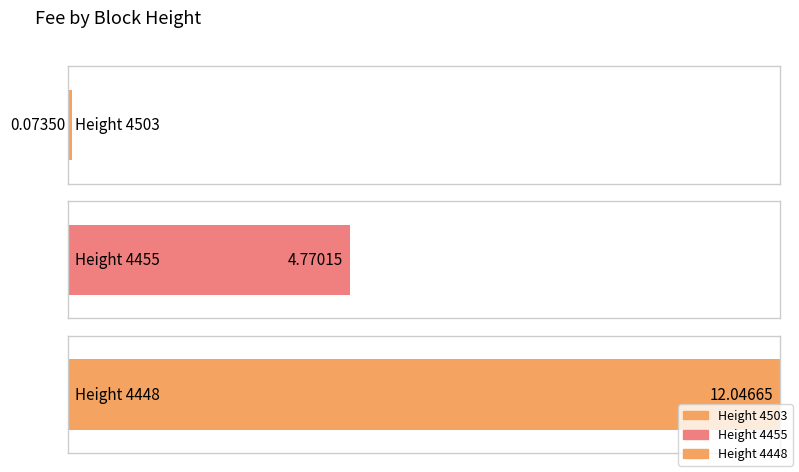

Where is the data nearest to the value 6?

4455